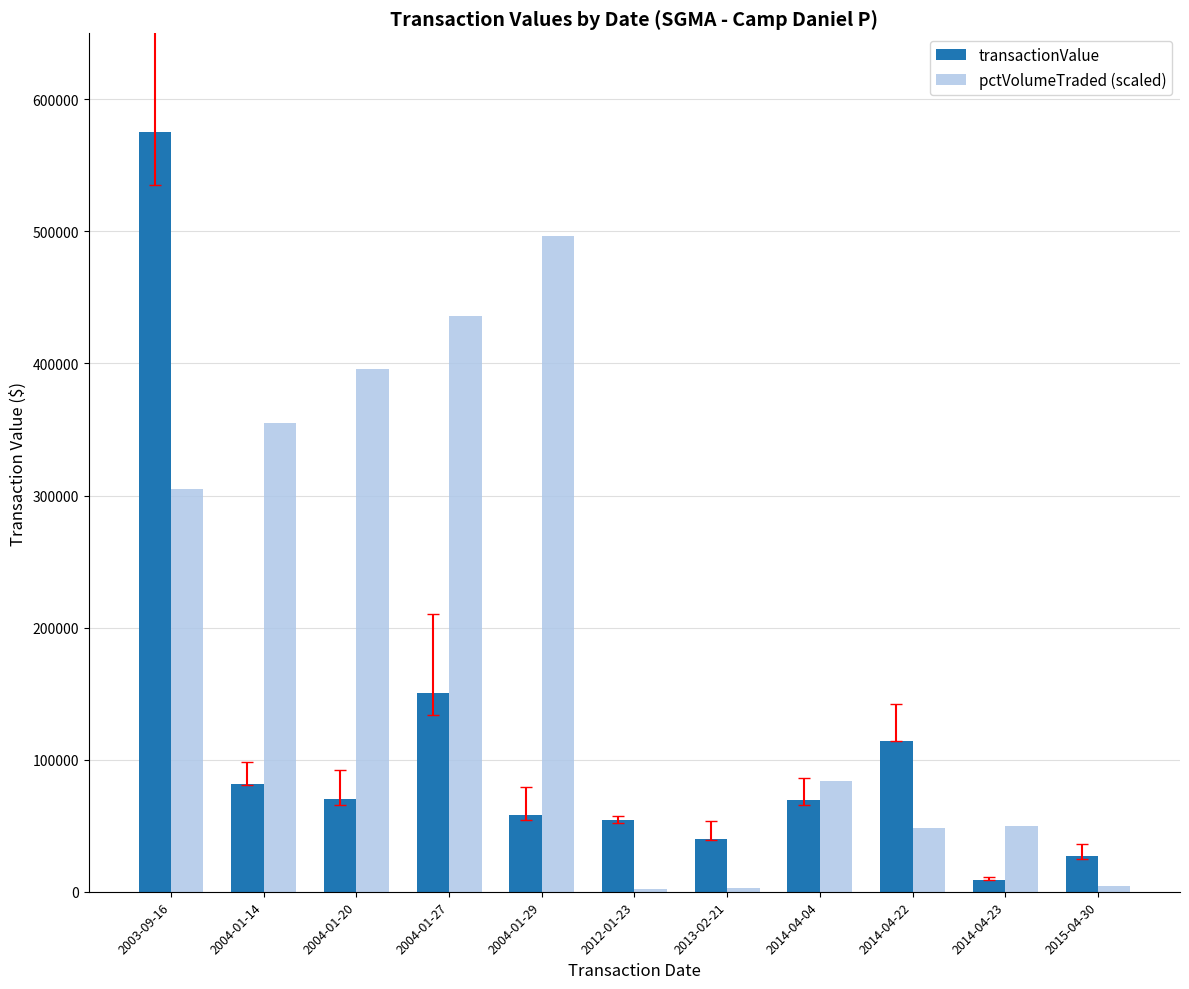

What is the approximate value of transactionValue at 2014-04-23?

9090